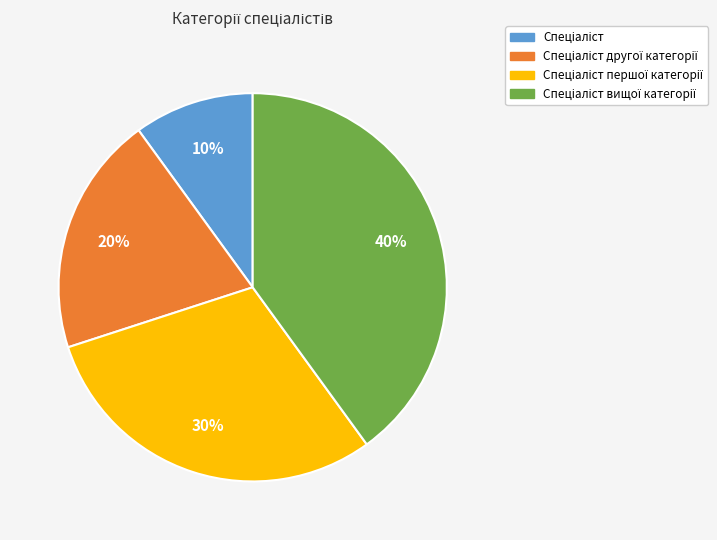

Is there any slice that represents more than half of the pie?

No